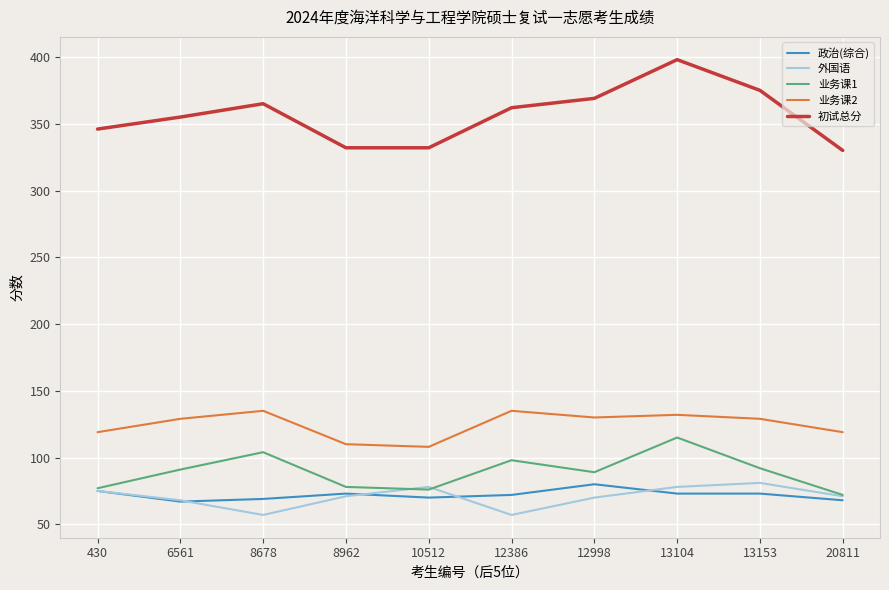

True or false: 初试总分 and 业务课1 intersect in this chart.

False